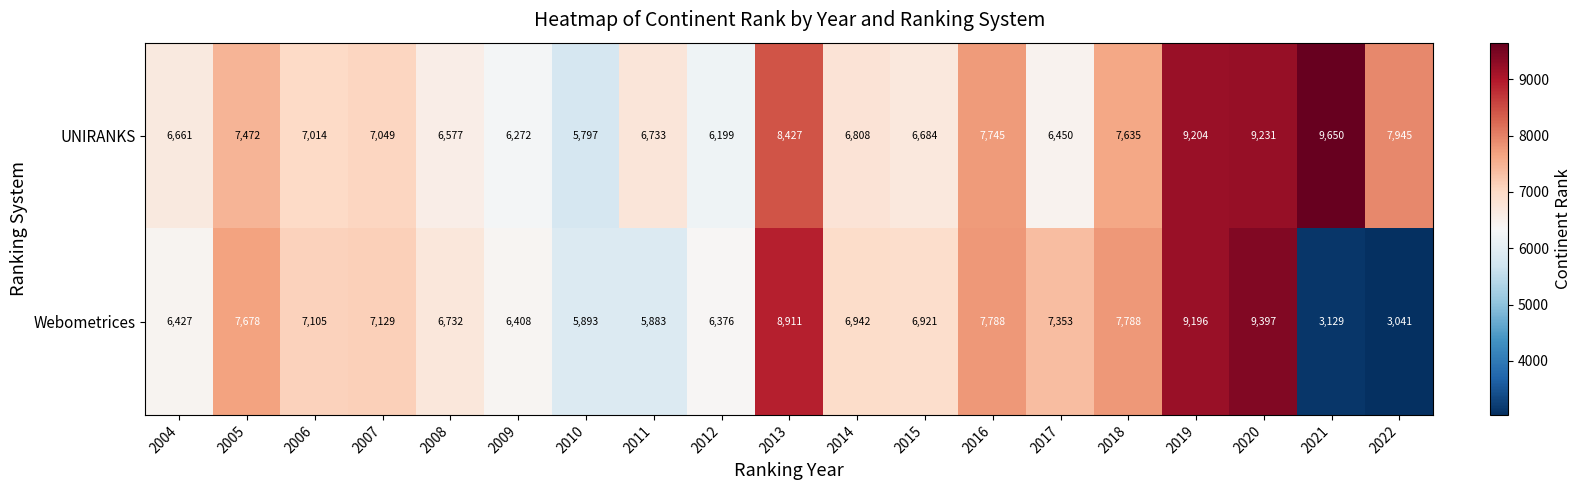

Which series has the largest total across all categories?

UNIRANKS